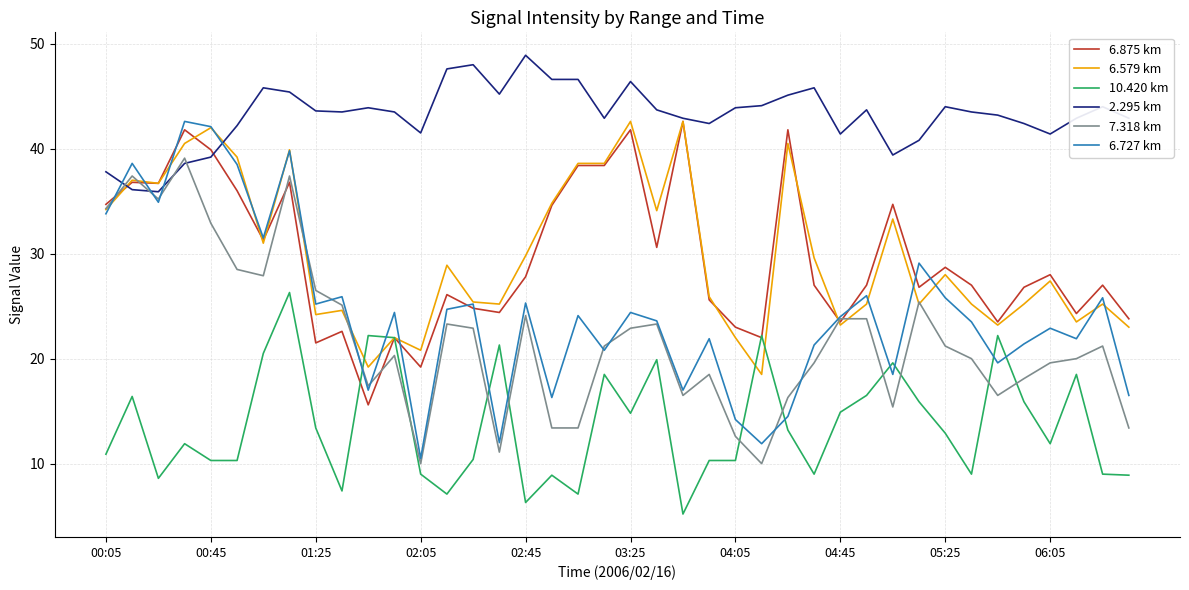

What is the greatest value displayed?

48.9